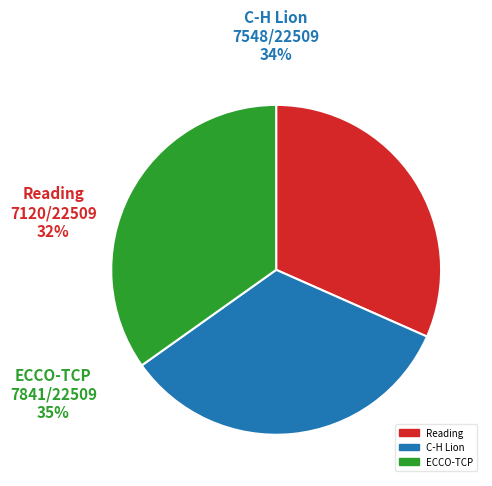

True or false: ECCO-TCP accounts for 50% of the total.

False